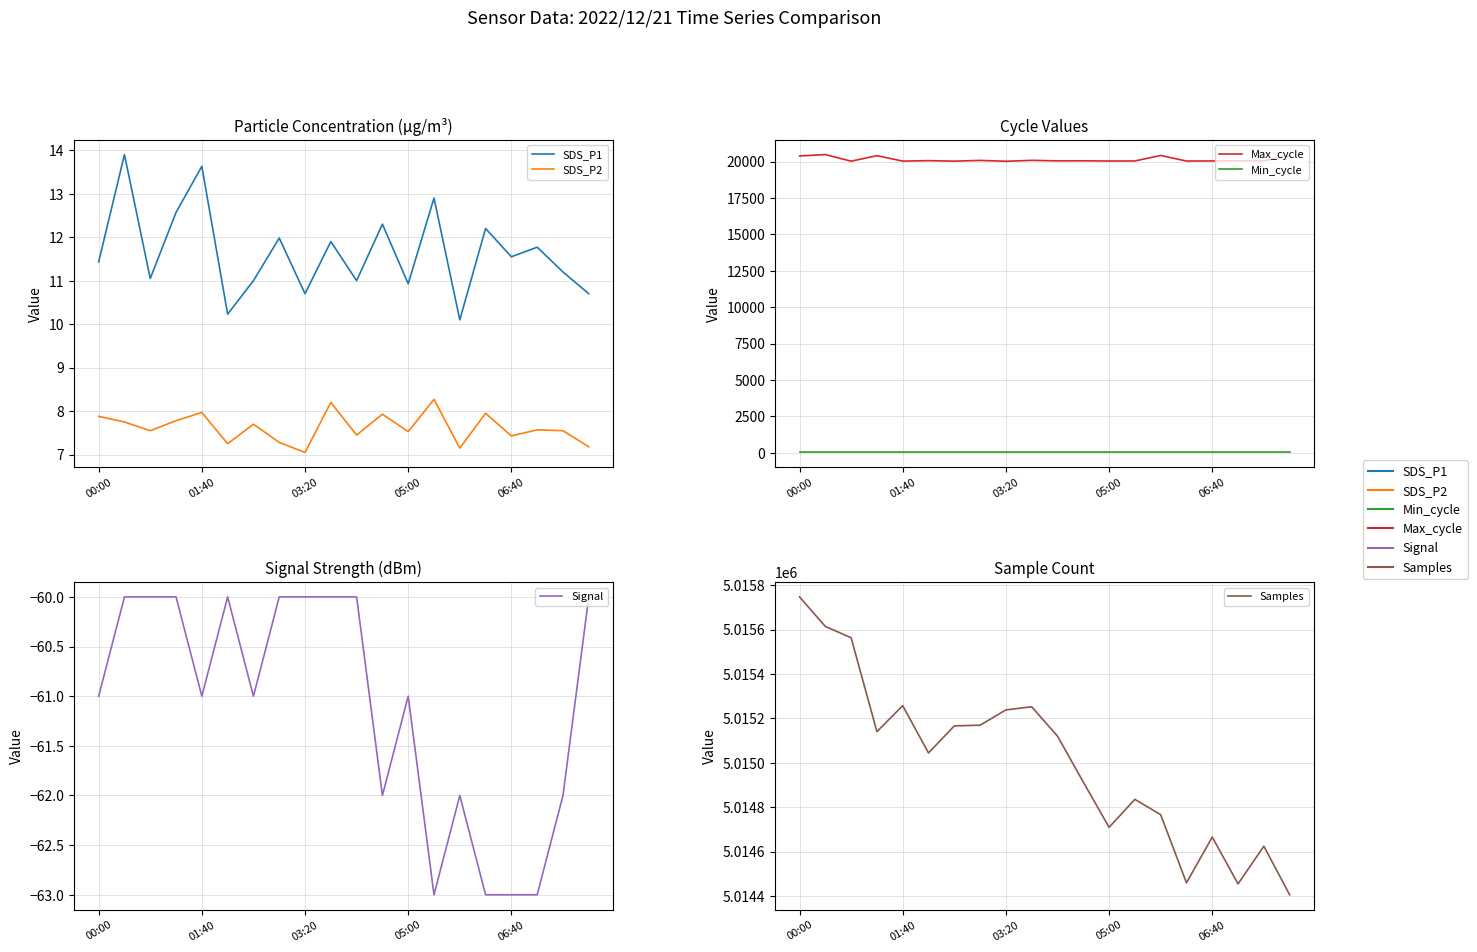

True or false: Min_cycle and SDS_P1 intersect in this chart.

False